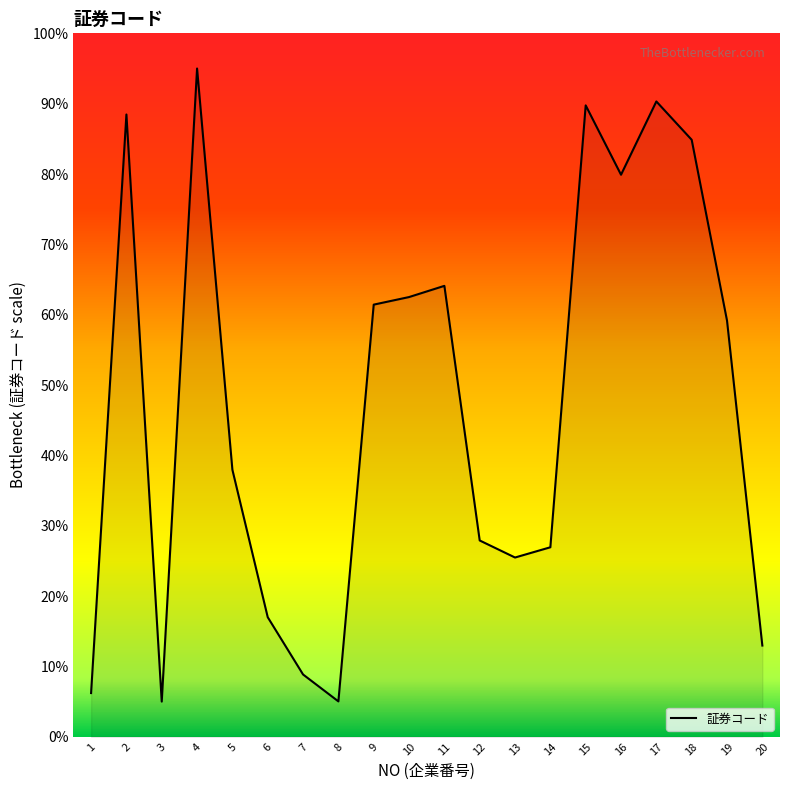

Which category has the highest value across all series?

4